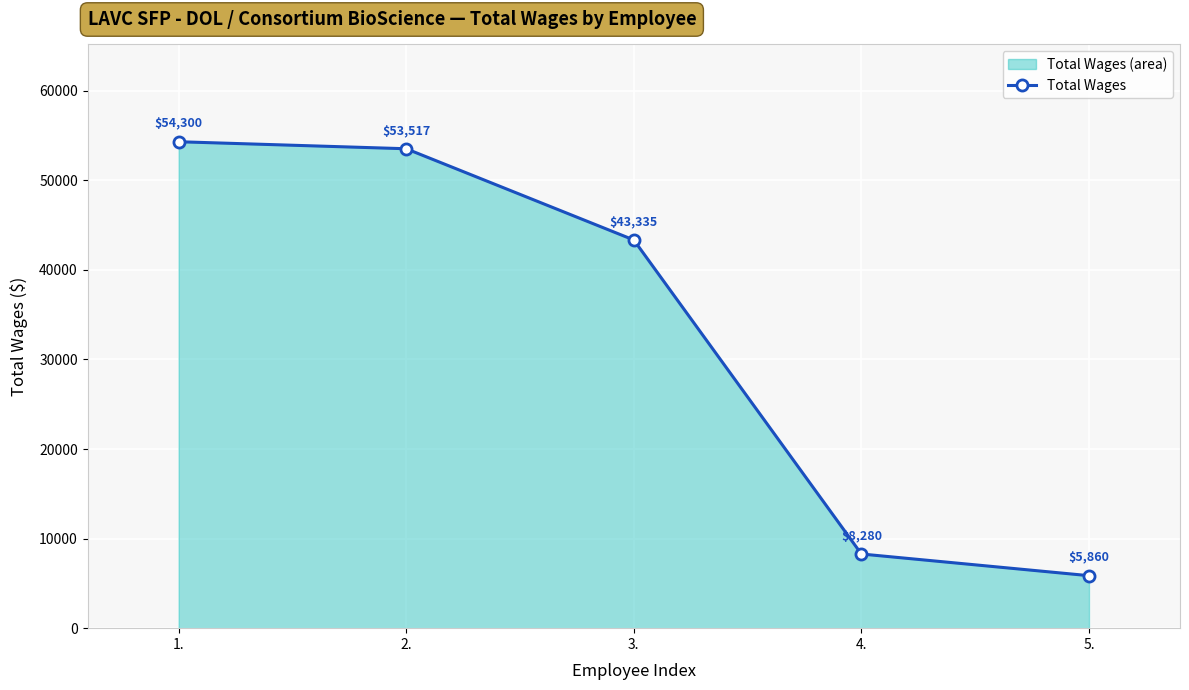

True or false: there are more than 2 points higher than both neighbors.

False